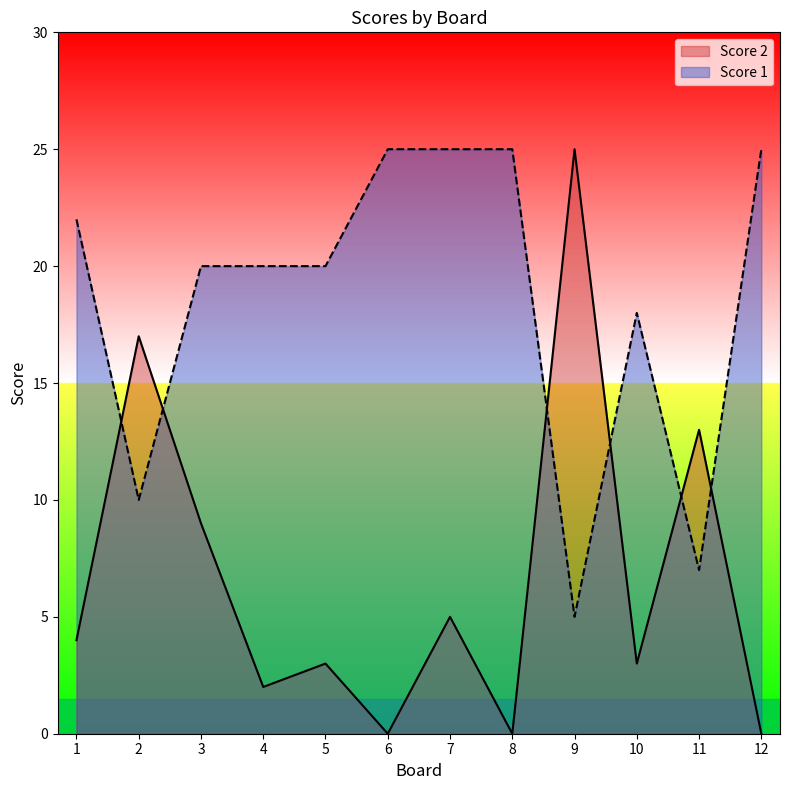

Is the value of Score 1 at 2 greater than the value of Score 2 at 4?

Yes